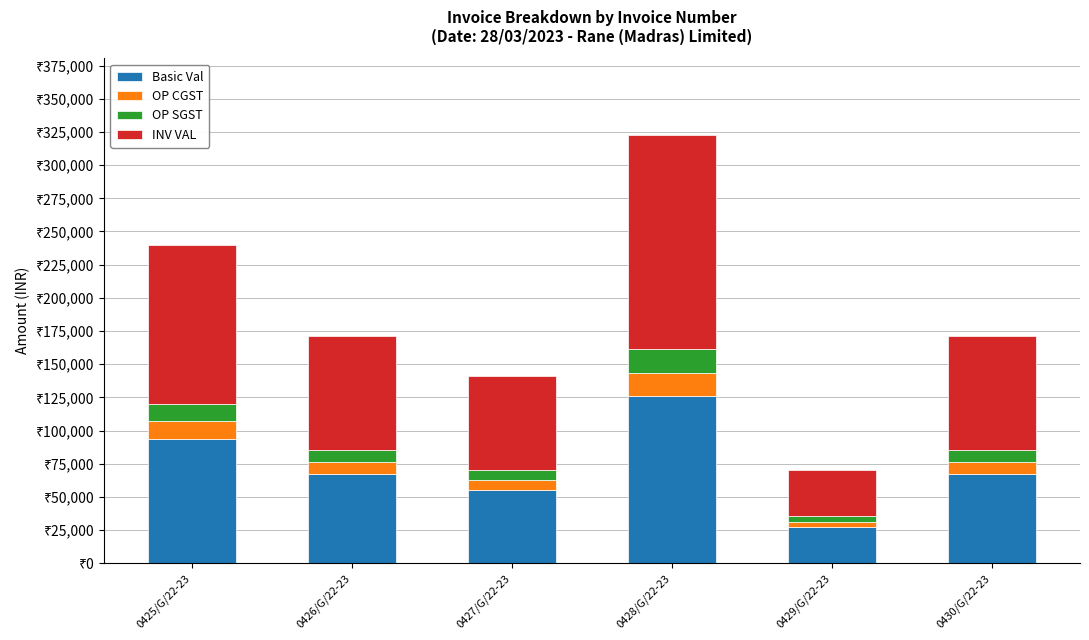

What are all the series names shown in the legend?

Basic Val, OP CGST, OP SGST, INV VAL